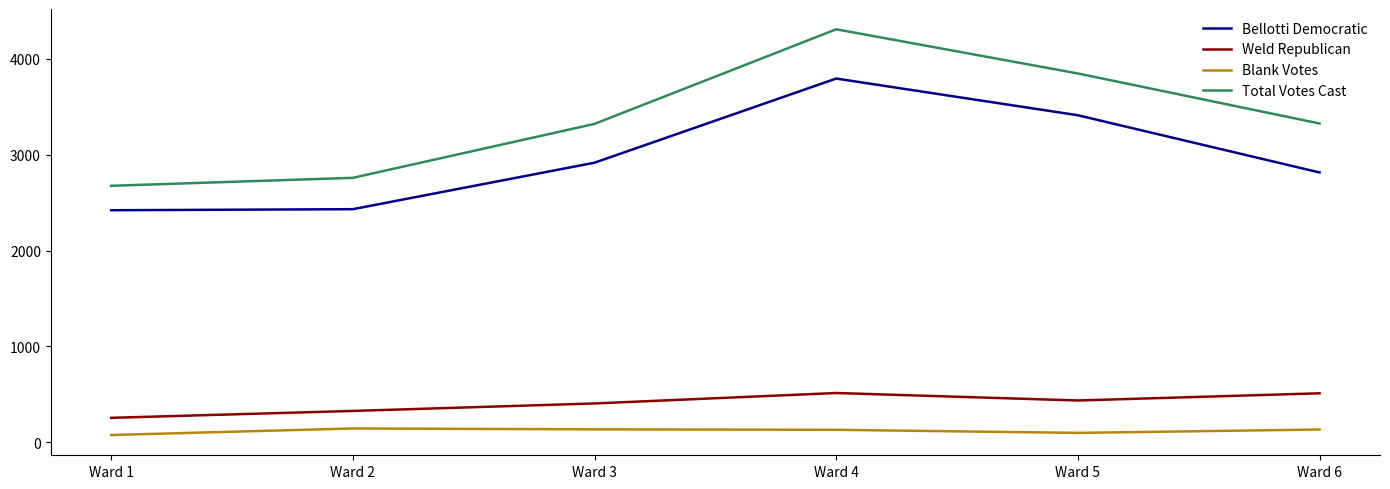

What is the average value of the Bellotti Democratic series?

2965